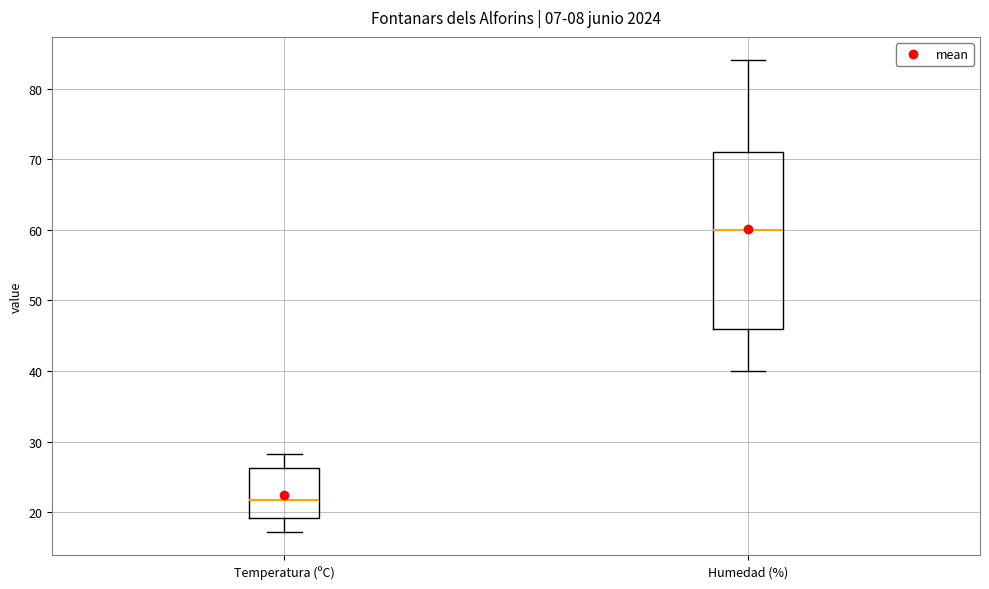

Comparing the boxes themselves (not the whiskers), which one is the tallest?

Humedad (%)